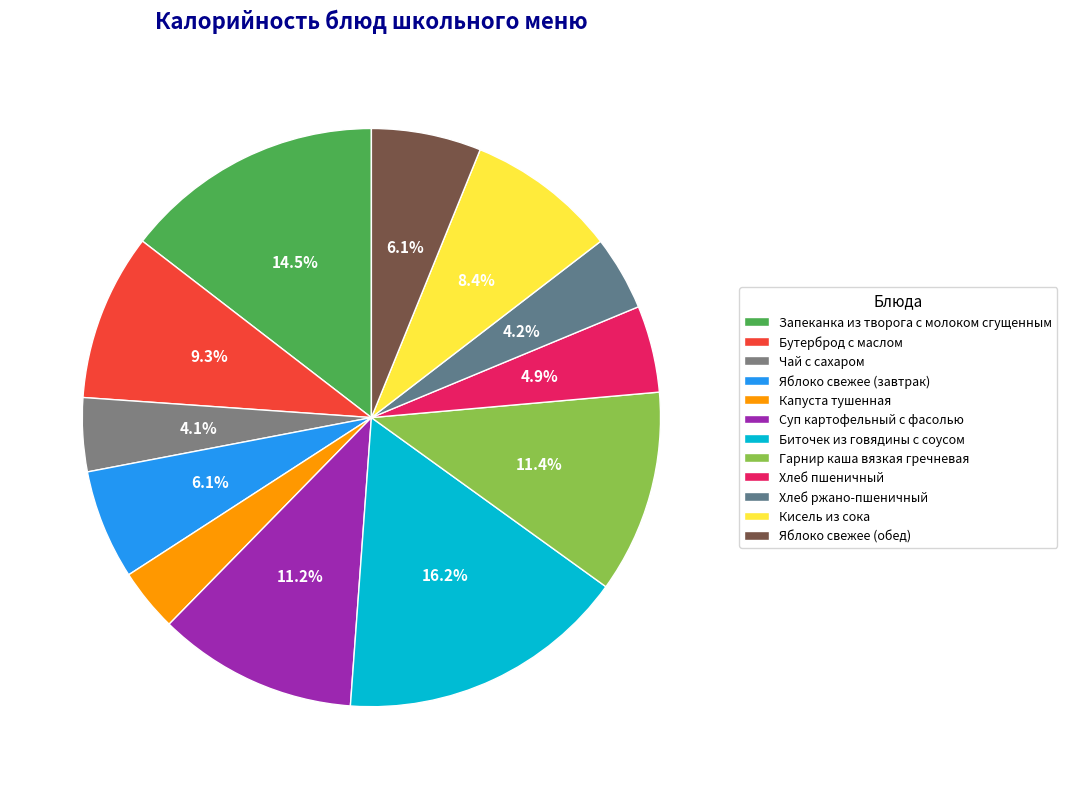

Which category has the smallest portion of the pie?

Капуста тушенная